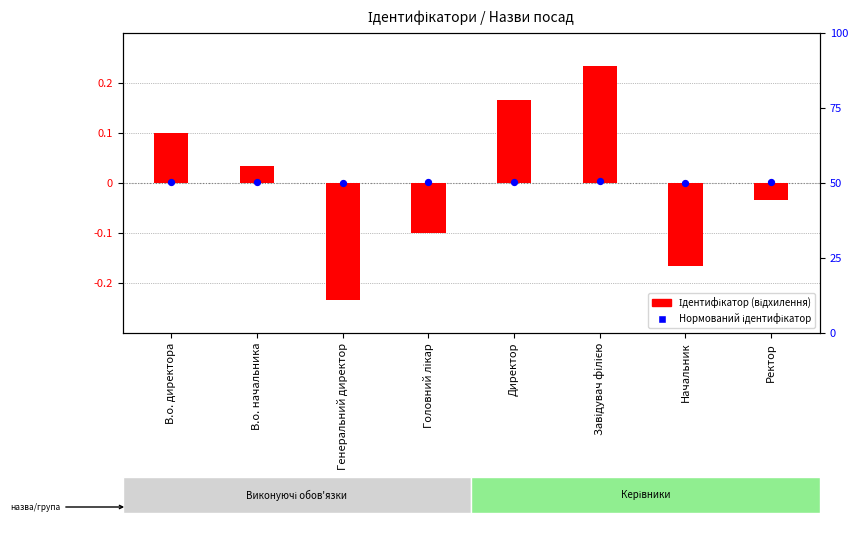

Which series reaches the minimum Y coordinate?

Ідентифікатор (відхилення від середнього)